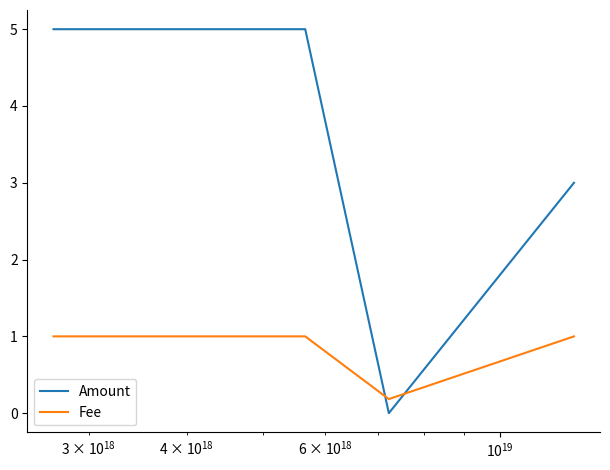

In Fee, how many points are lower than both neighbors (excluding endpoints)?

1